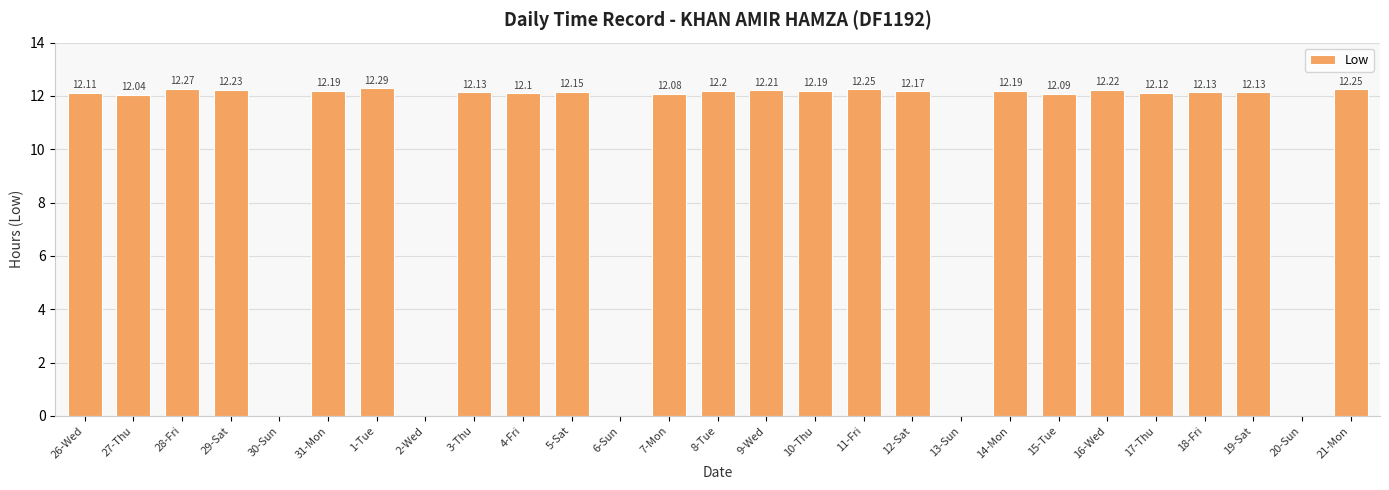

Approximately how many times larger is the value at 14-Mon compared to 4-Fri?

1.0